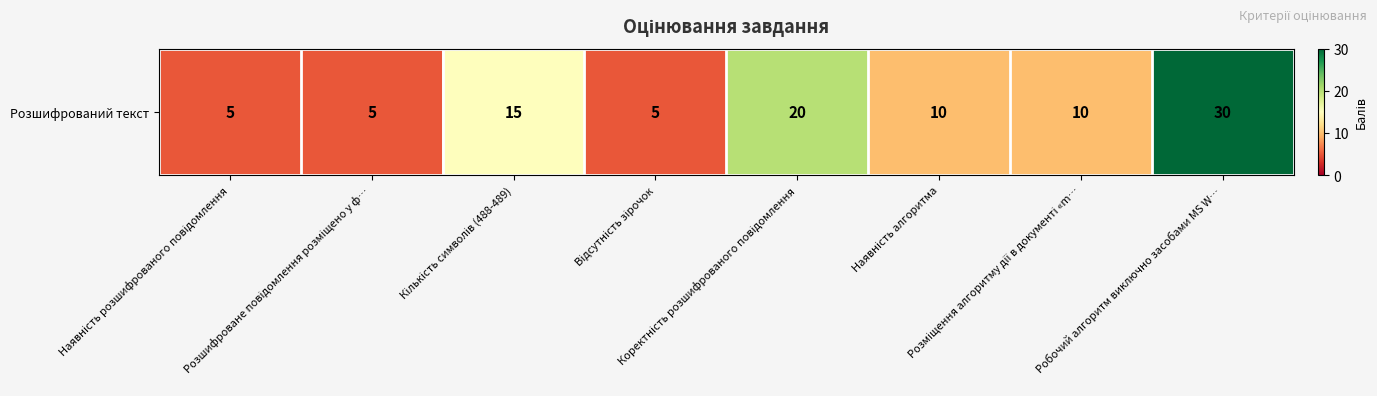

Where does the data first go above 10?

Кількість символів (488-489)